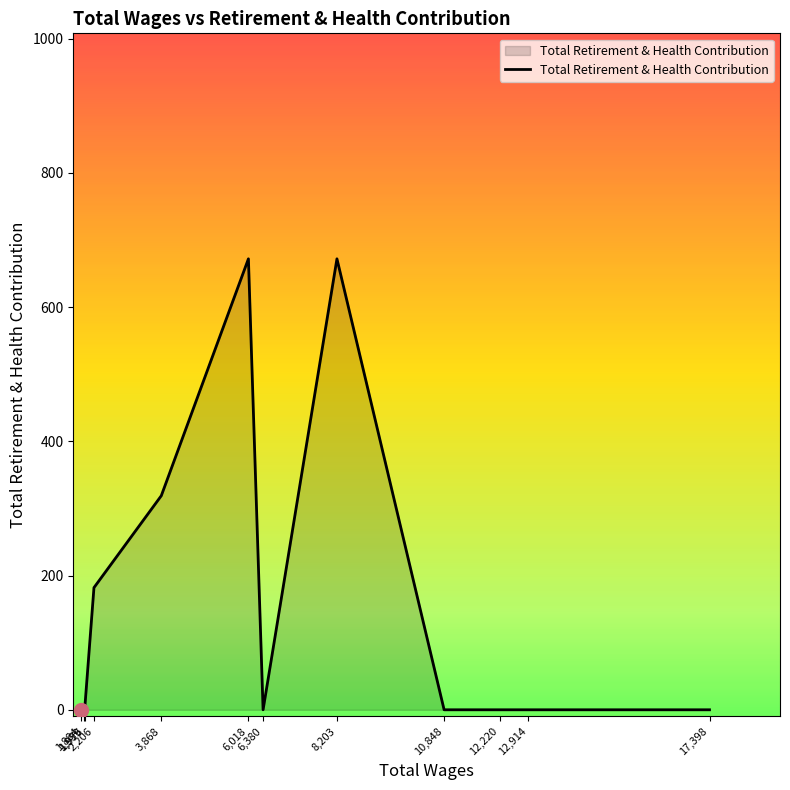

At which label is the value closest to 336?

3,868